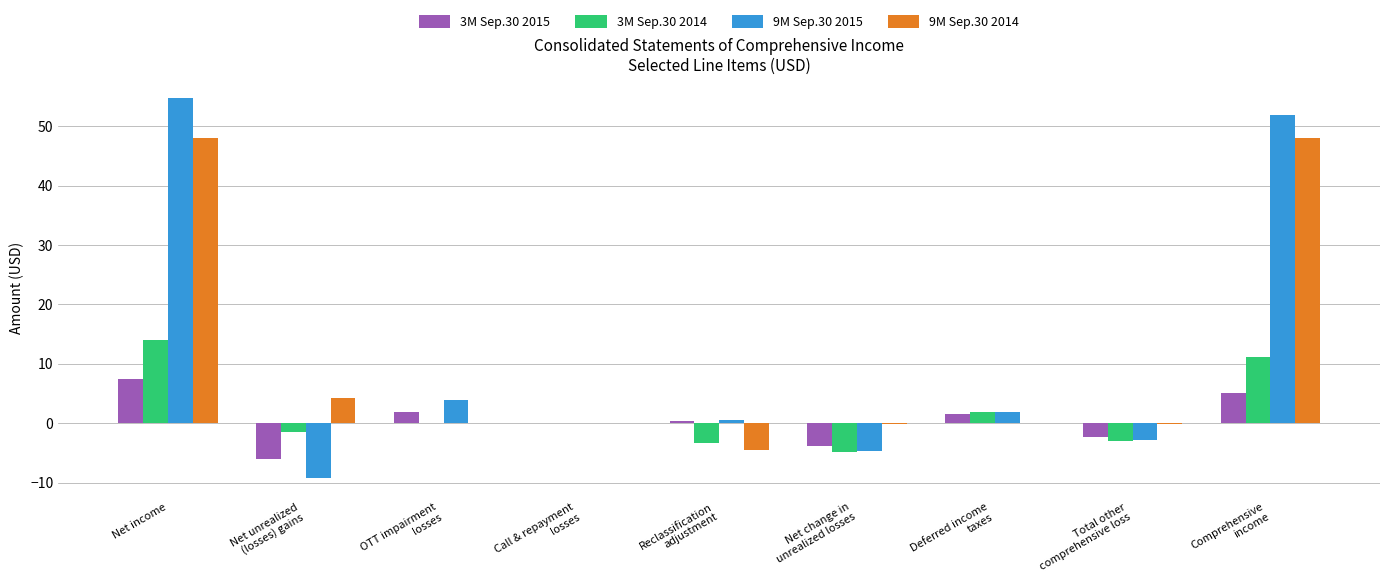

The 3M Sep.30 2015 series shows 7.4 at Net income. True or false?

True